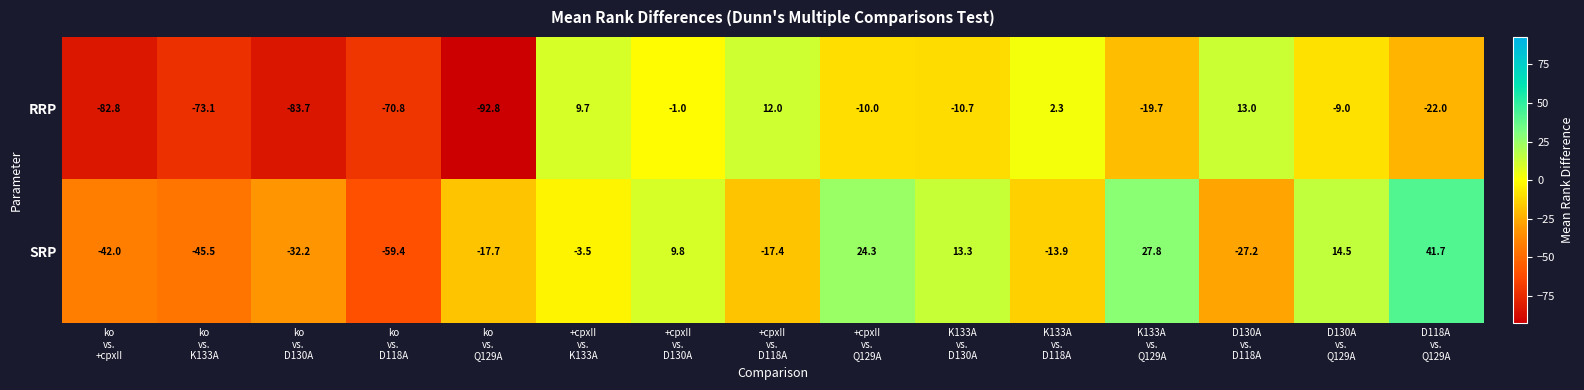

Reading left to right, what are all the values shown in this chart?

RRP: -82.8	-73.1	-83.7	-70.8	-92.8	9.7	-1.0	12.0	-10.0	-10.7	2.3	-19.7	13.0	-9.0	-22.0
SRP: -42.0	-45.5	-32.2	-59.4	-17.7	-3.5	9.8	-17.4	24.3	13.3	-13.9	27.8	-27.2	14.5	41.7